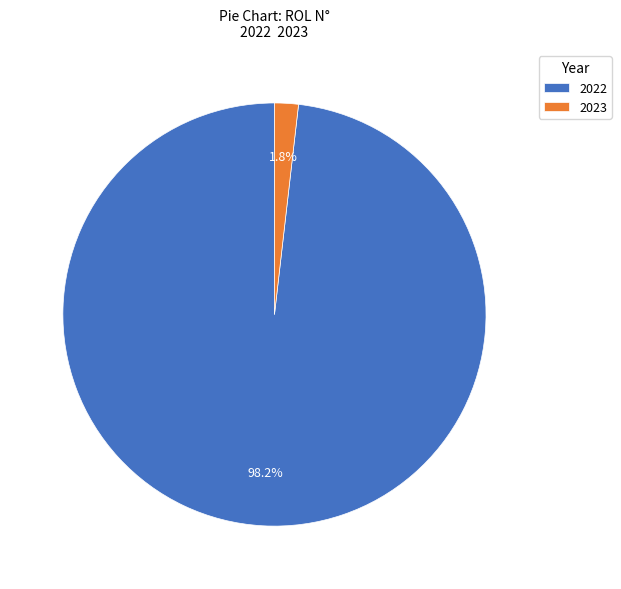

Between 2023 and 2022, which is larger?

2022